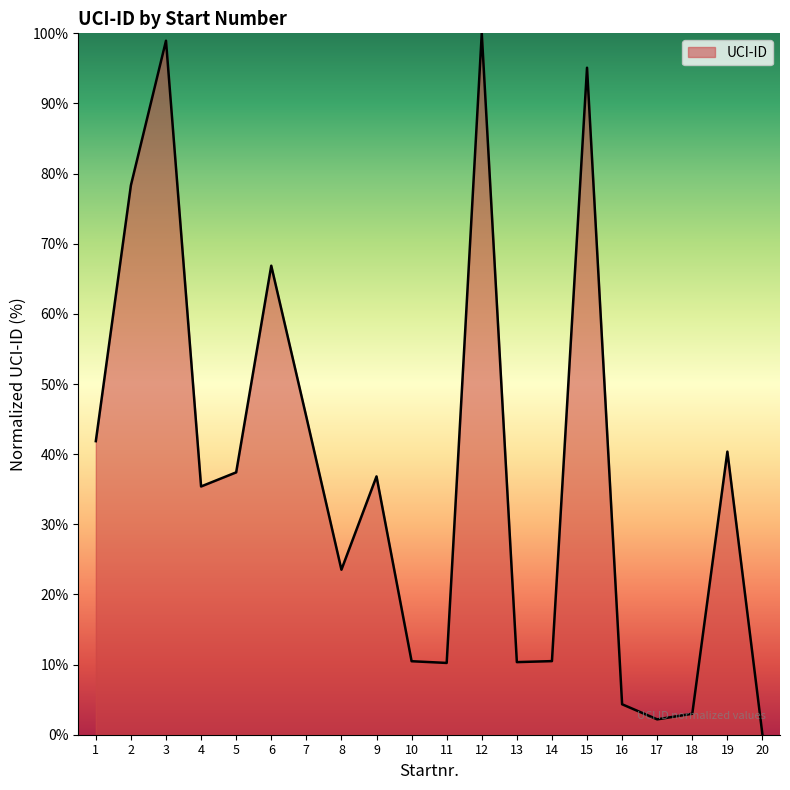

Approximately how many times larger is the value at 16 compared to 17?

2.0